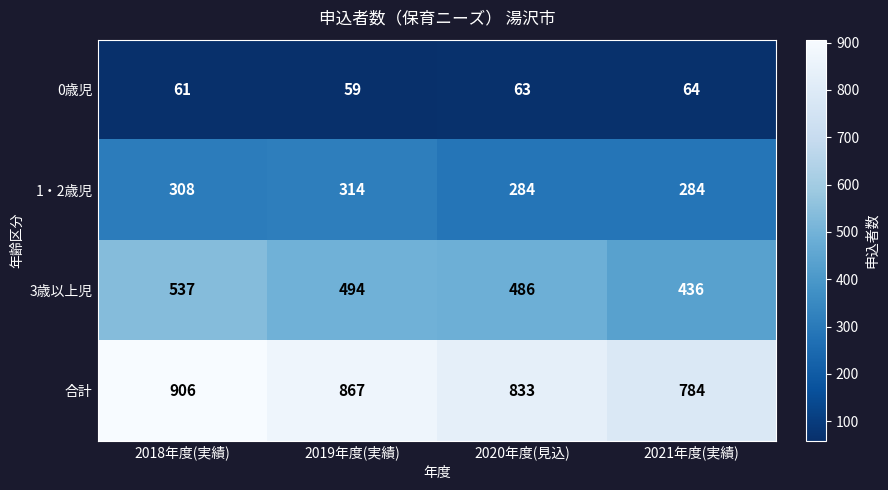

Reading left to right, transcribe all the data shown in this chart.

0歳児: 2018年度(実績)=61	2019年度(実績)=59	2020年度(見込)=63	2021年度(実績)=64
1・2歳児: 2018年度(実績)=308	2019年度(実績)=314	2020年度(見込)=284	2021年度(実績)=284
3歳以上児: 2018年度(実績)=537	2019年度(実績)=494	2020年度(見込)=486	2021年度(実績)=436
合計: 2018年度(実績)=906	2019年度(実績)=867	2020年度(見込)=833	2021年度(実績)=784